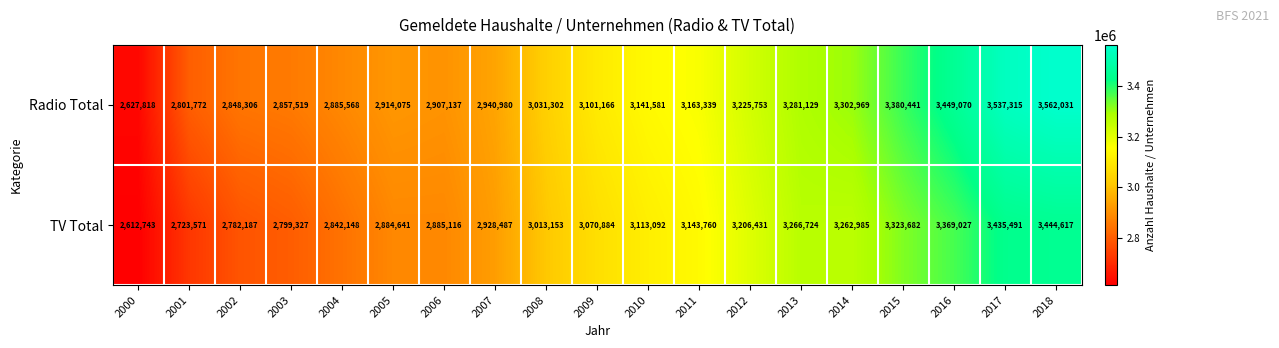

Which category has the lowest value across all series?

2000